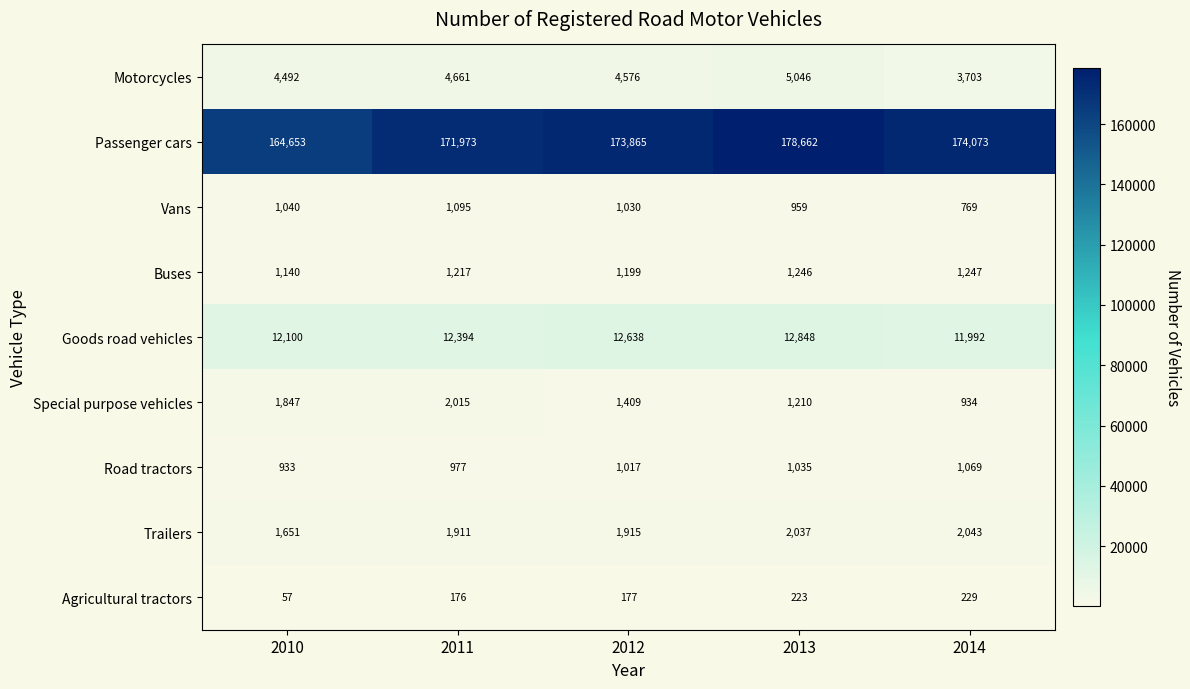

The Motorcycles series shows 3703 at 2014. True or false?

True